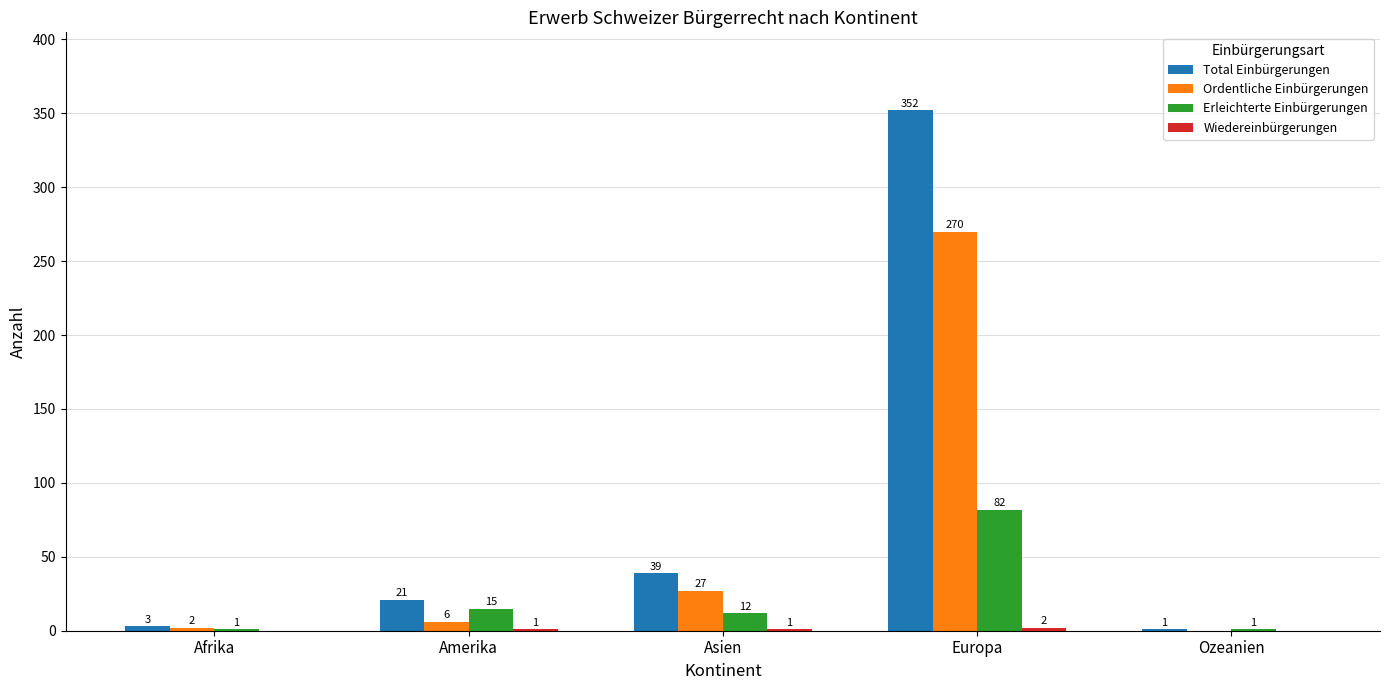

Where is Total Einbürgerungen nearest to the value 176?

Asien